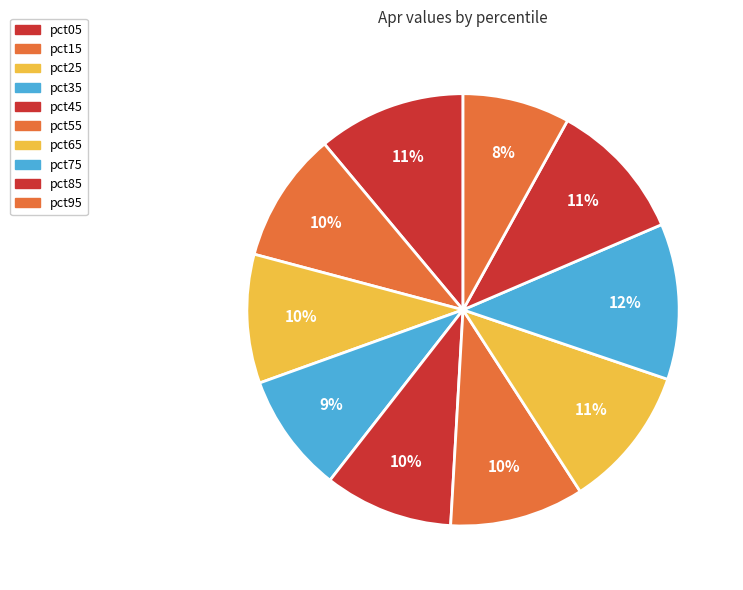

To the nearest percent, what is the average slice percentage?

10%